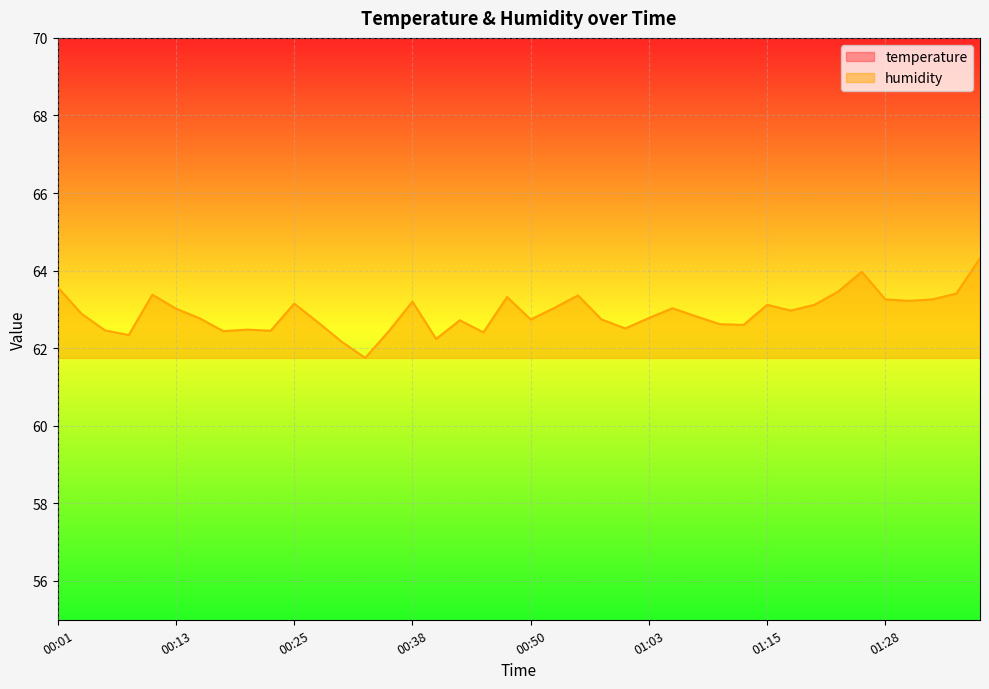

Reading right to left, what are all the values shown in this chart?

temperature: 01:38=20.9	01:35=21.0	01:33=21.0	01:30=21.0	01:28=20.9	01:25=20.7	01:23=20.8	01:20=20.8	01:18=20.8	01:15=20.8	01:13=21.1	01:10=21.1	01:08=21.0	01:05=20.9	01:03=20.8	01:00=20.8	00:58=20.8	00:55=20.6	00:53=20.4	00:50=20.6	00:48=20.6	00:45=20.8	00:43=20.5	00:40=20.8	00:38=20.5	00:35=20.4	00:33=20.5	00:30=20.5	00:28=20.4	00:25=20.2	00:23=20.2	00:20=20.4	00:18=20.4	00:15=20.4	00:13=20.2	00:11=20.1	00:08=20.2	00:06=20.2	00:03=20.1	00:01=20.0
humidity: 01:38=64.3	01:35=63.4	01:33=63.3	01:30=63.2	01:28=63.3	01:25=64.0	01:23=63.5	01:20=63.1	01:18=63.0	01:15=63.1	01:13=62.6	01:10=62.6	01:08=62.8	01:05=63.0	01:03=62.8	01:00=62.5	00:58=62.7	00:55=63.4	00:53=63.0	00:50=62.7	00:48=63.3	00:45=62.4	00:43=62.7	00:40=62.2	00:38=63.2	00:35=62.4	00:33=61.8	00:30=62.2	00:28=62.7	00:25=63.1	00:23=62.5	00:20=62.5	00:18=62.4	00:15=62.8	00:13=63.0	00:11=63.4	00:08=62.3	00:06=62.5	00:03=62.9	00:01=63.6